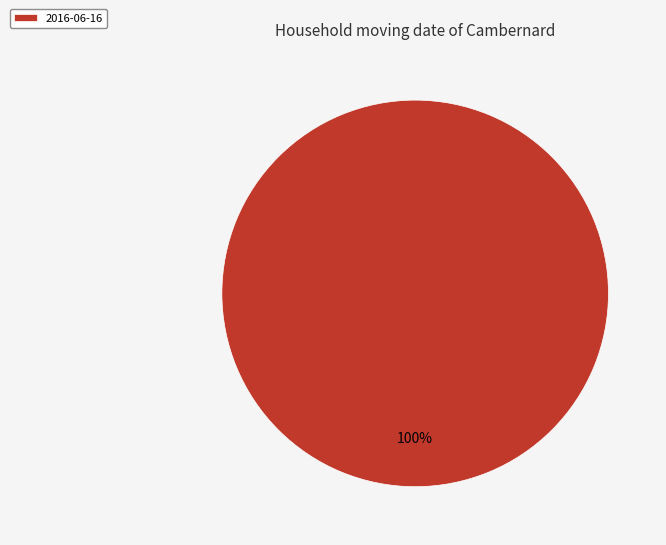

What percentage is the 2016-06-16 slice, to the nearest percent?

100%